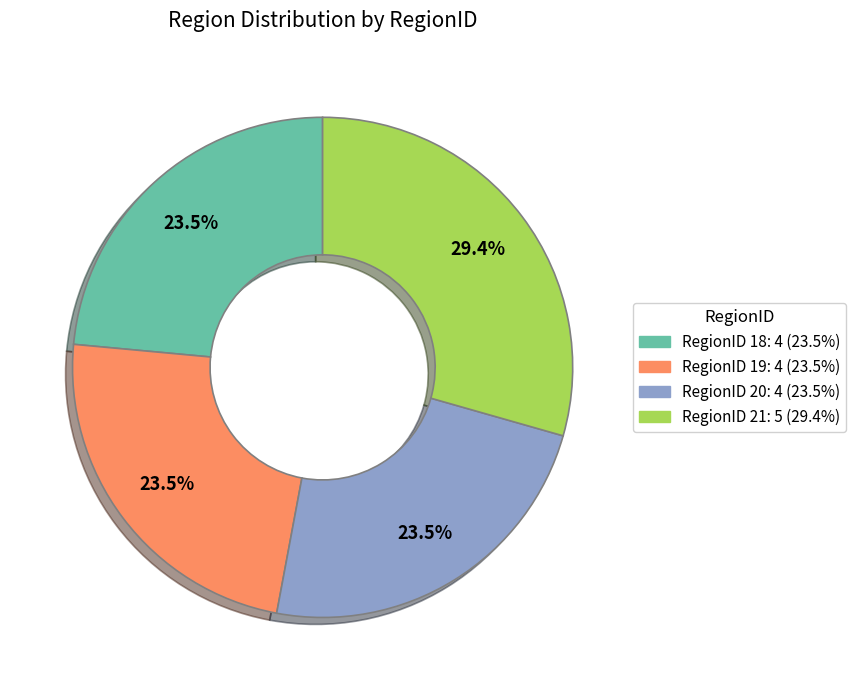

Between RegionID 21 and RegionID 20, which is larger?

RegionID 21